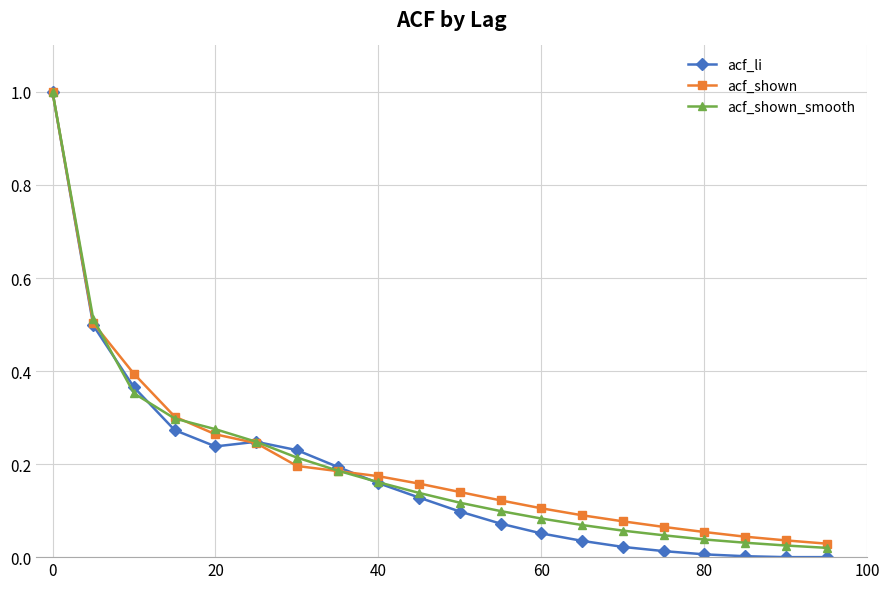

Which series has the widest spread of values?

acf_li